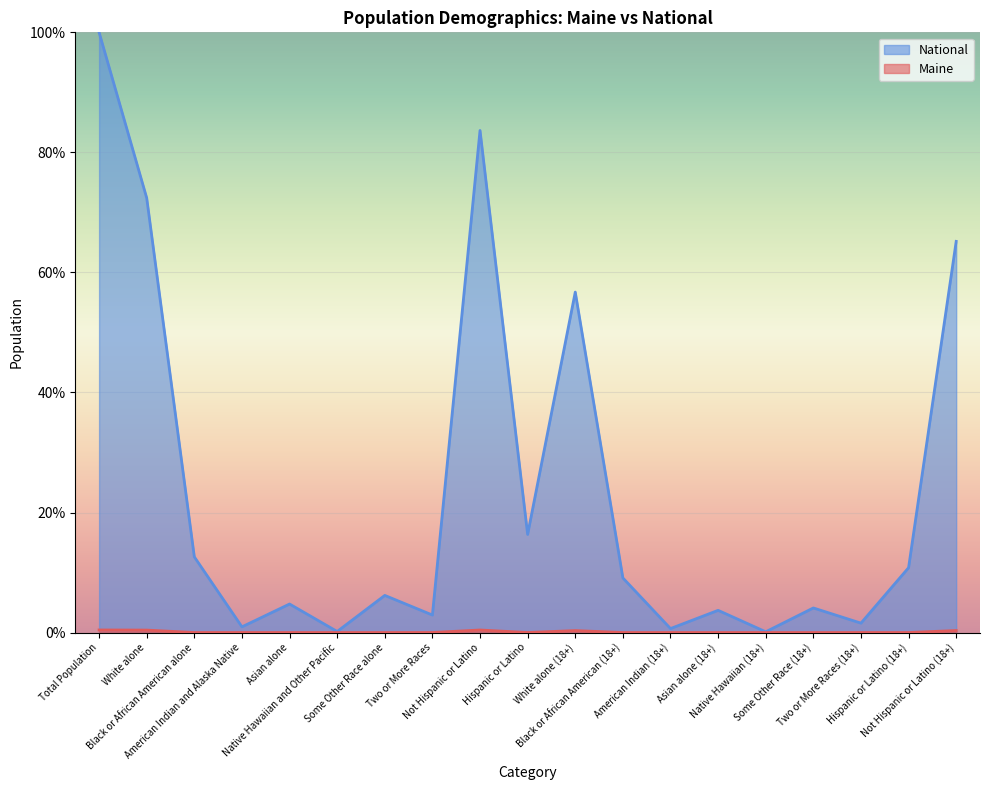

Count the number of data series in this chart.

2